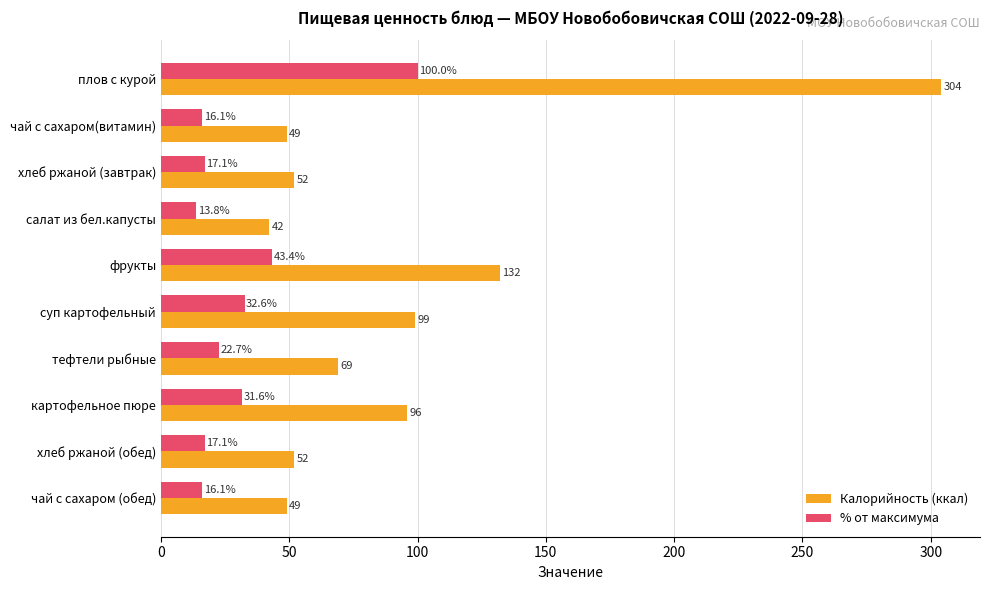

At which category is the sum across all series the highest?

плов с курой